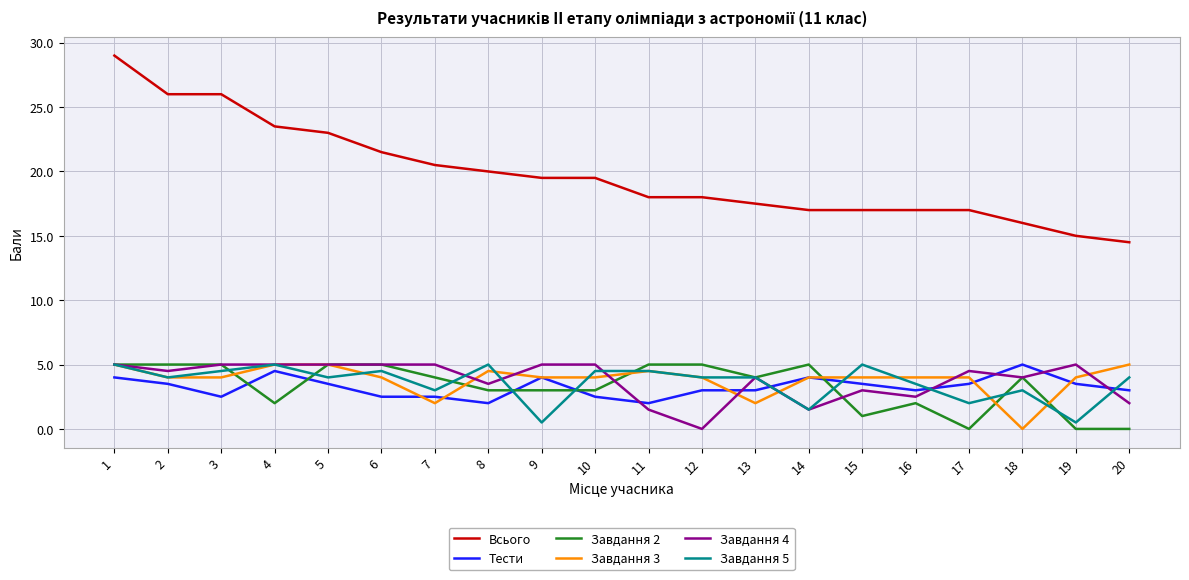

What is the maximum value for Завдання 3?

5.0